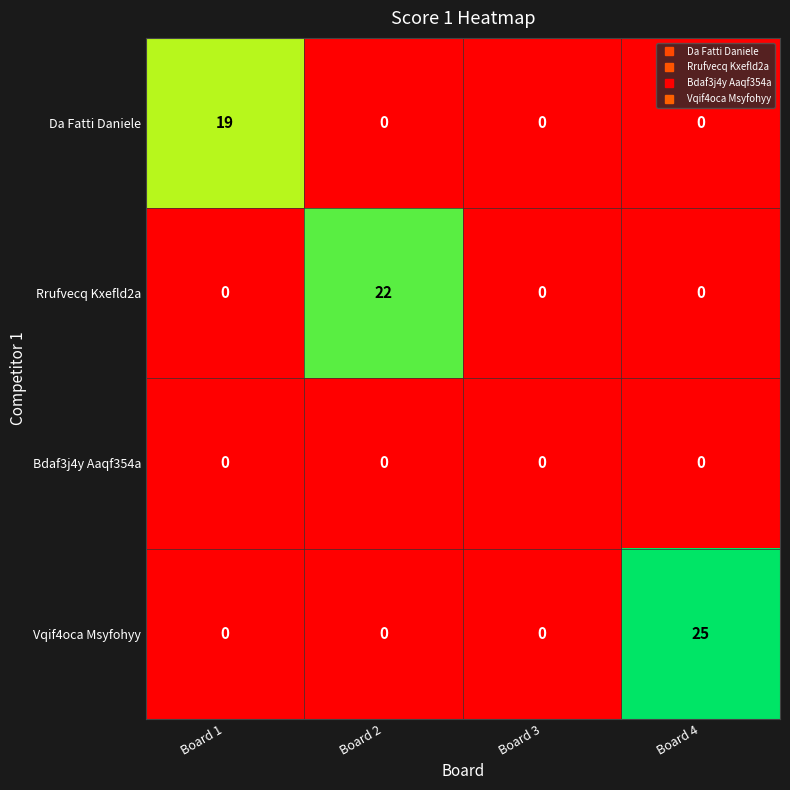

Reading left to right, extract all data points from this chart.

Da Fatti Daniele: Board 1=19	Board 2=0	Board 3=0	Board 4=0
Rrufvecq Kxefld2a: Board 1=0	Board 2=22	Board 3=0	Board 4=0
Bdaf3j4y Aaqf354a: Board 1=0	Board 2=0	Board 3=0	Board 4=0
Vqif4oca Msyfohyy: Board 1=0	Board 2=0	Board 3=0	Board 4=25